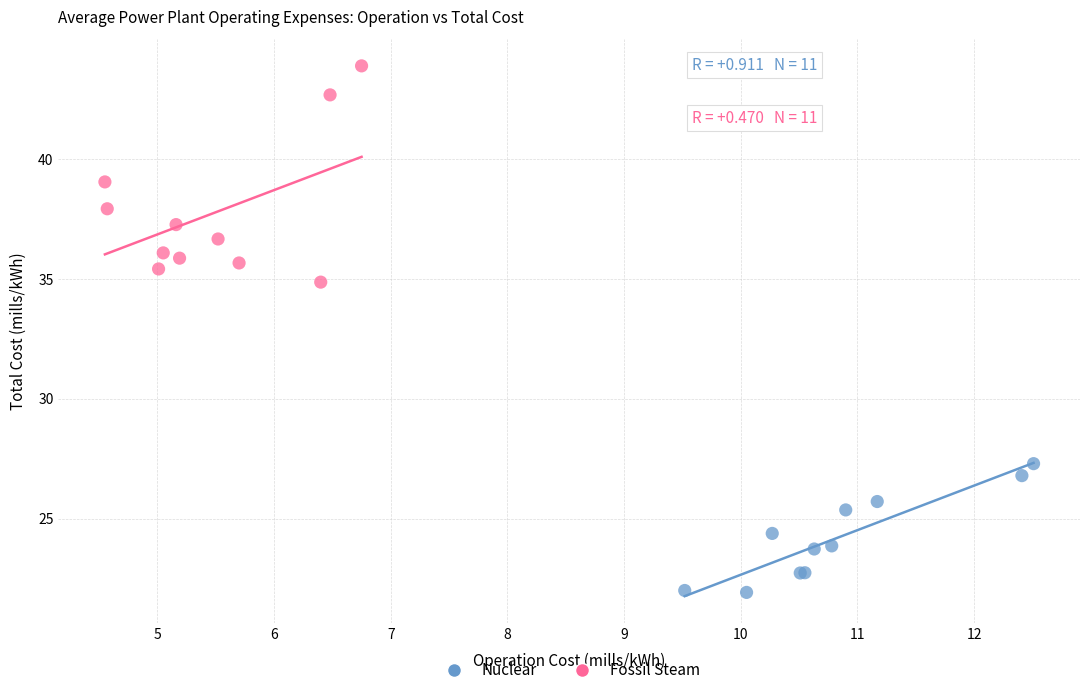

Which series reaches the minimum Y coordinate?

Nuclear